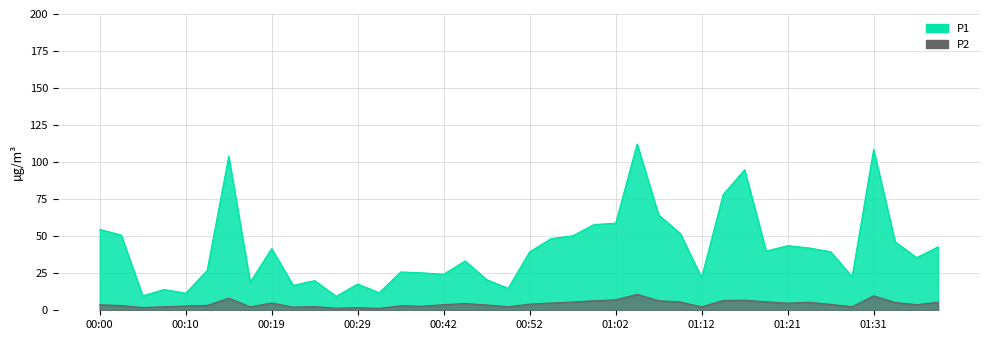

True or false: P2 and P1 intersect in this chart.

False